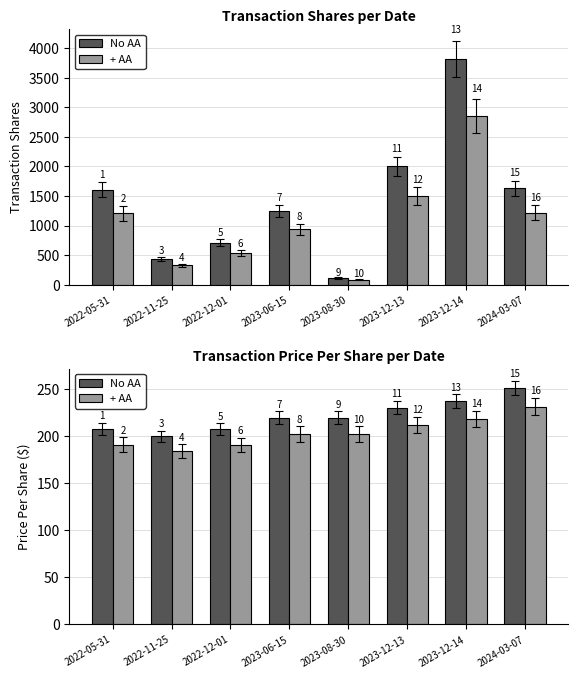

What is the value of the No AA bar at the 4th from the left?

220.0